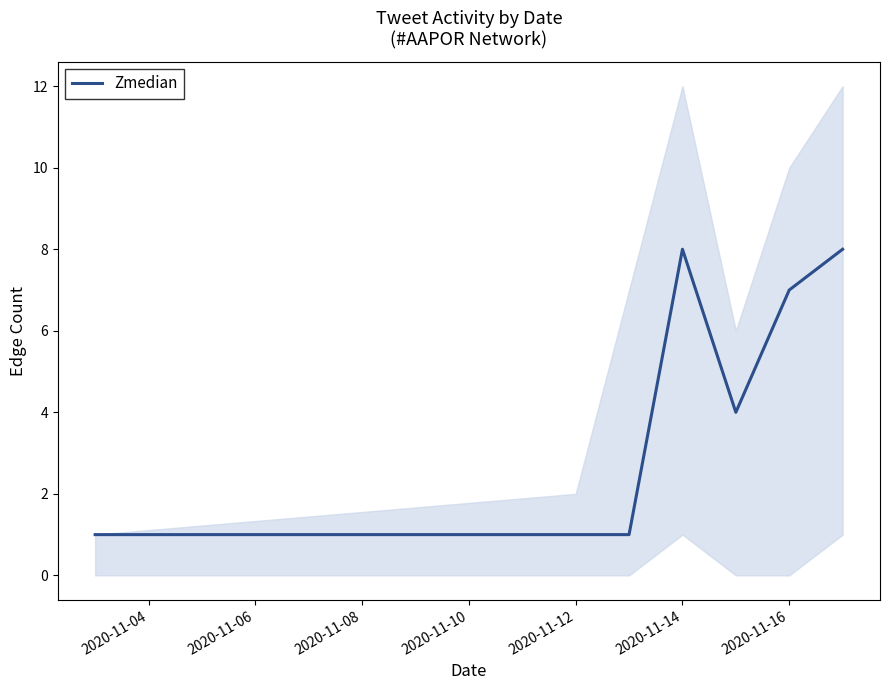

True or false: Zmedian has a value of 1 at 2020-11-12.

True